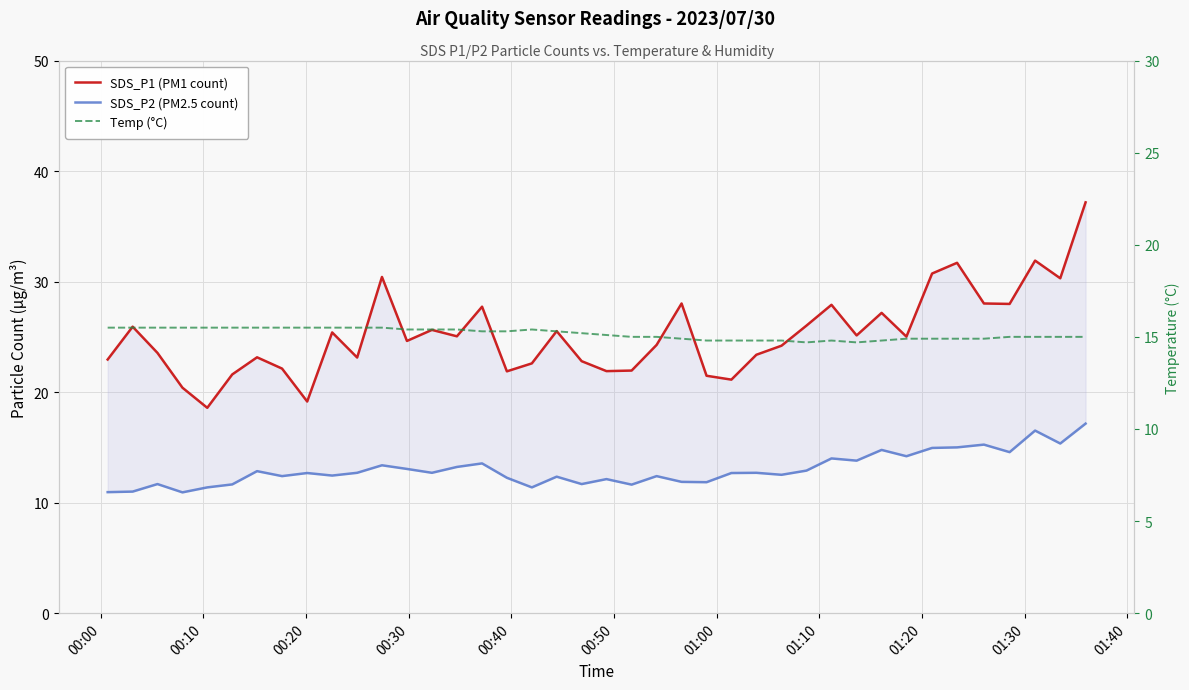

What is the average value of the SDS_P1 (PM1 count) series?

25.2